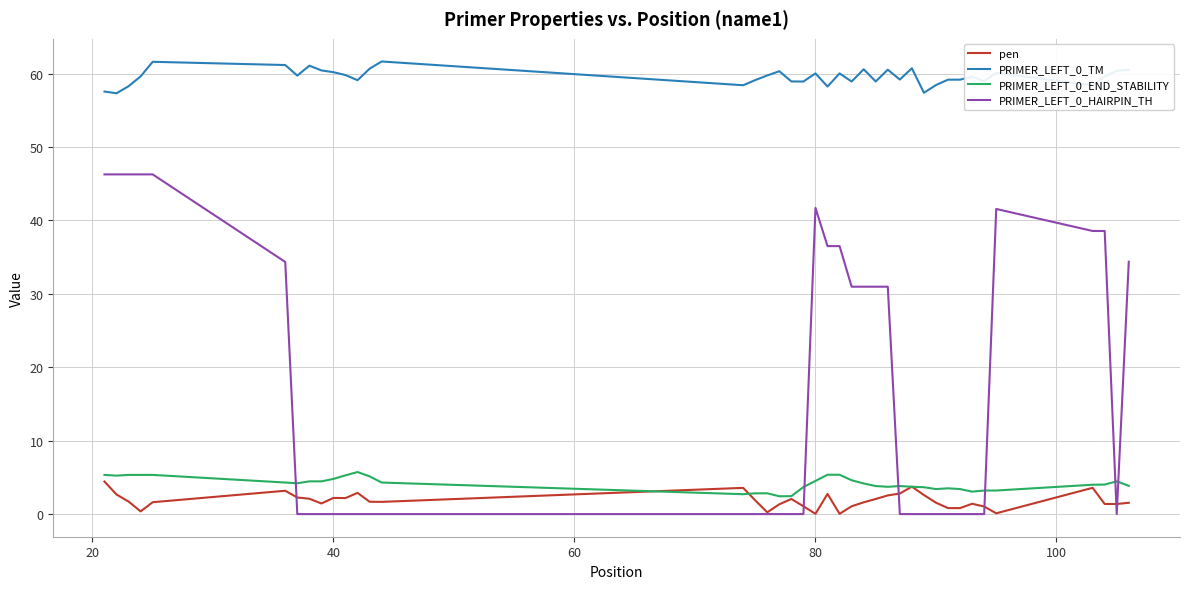

What is the maximum value for PRIMER_LEFT_0_HAIRPIN_TH?

46.3